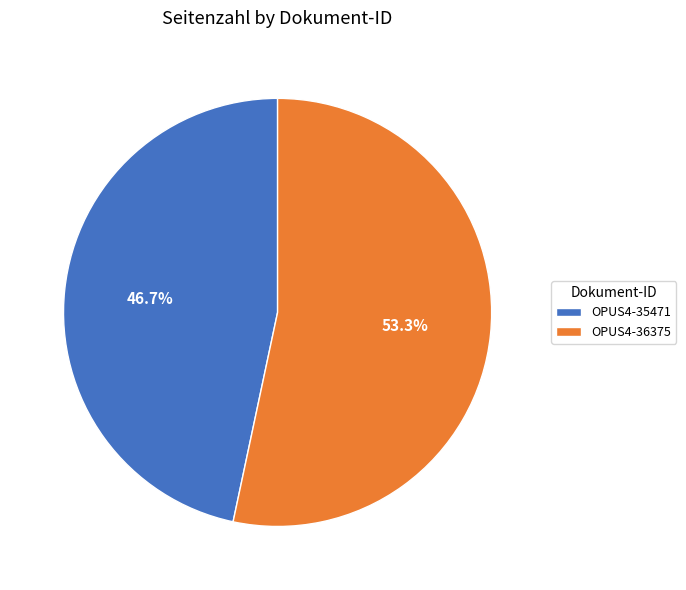

Rank the categories by value from highest to lowest.

OPUS4-36375, OPUS4-35471